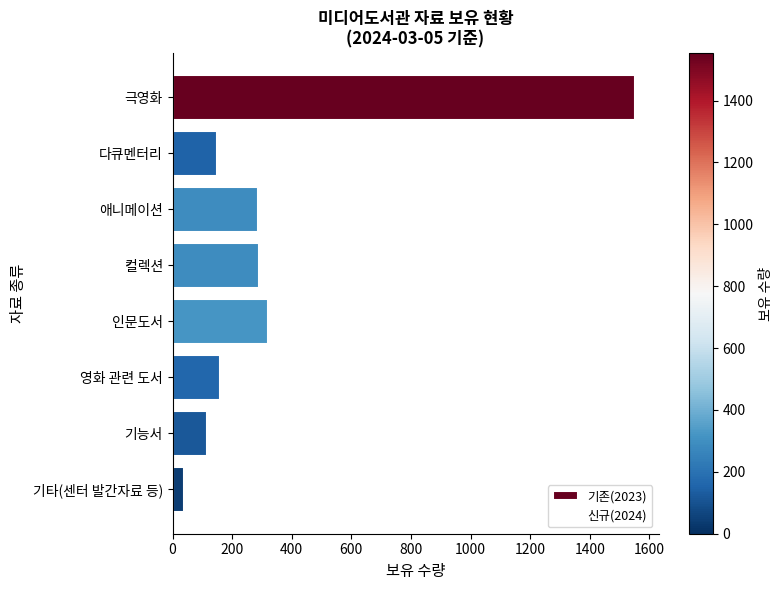

How many bars are there in total?

8